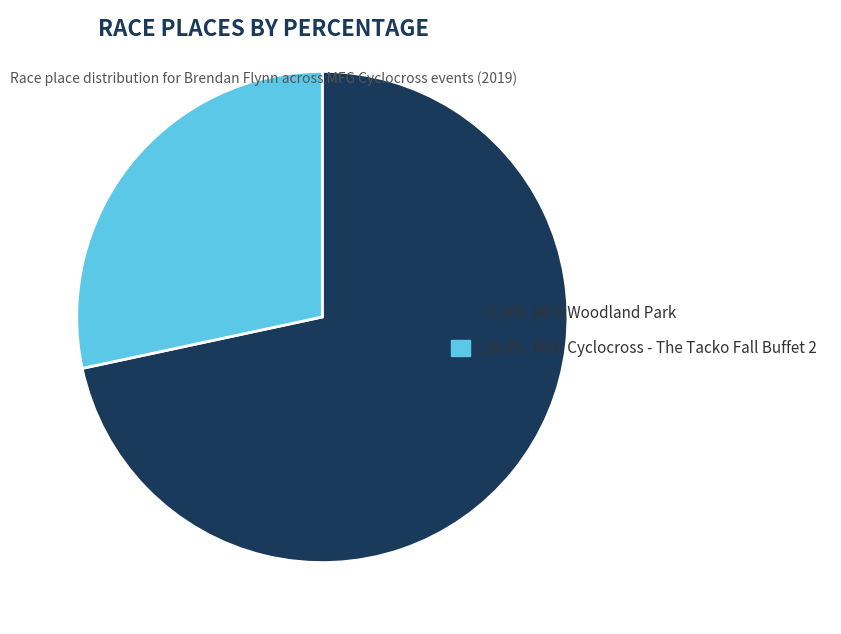

What is the ratio of the value at 71.6% MFG Woodland Park to the value at 28.4% MFG Cyclocross - The Tacko Fall Buffet 2?

2.5